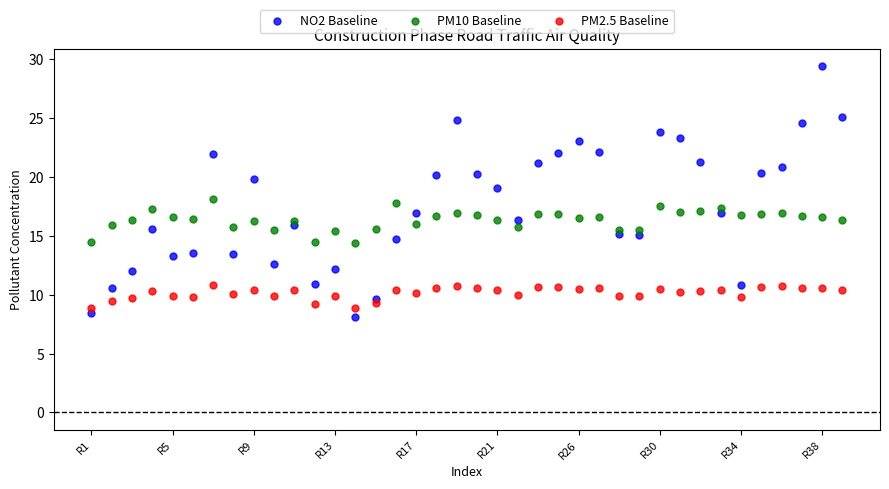

Across all data points, what is the range of Y values (max minus min)?

21.3